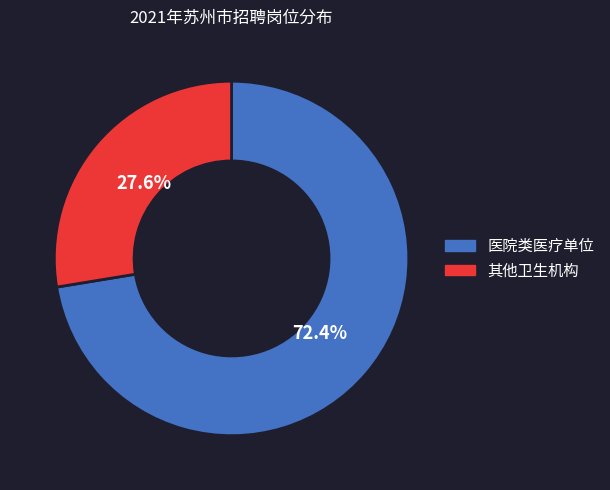

How many slices are in this pie chart?

2